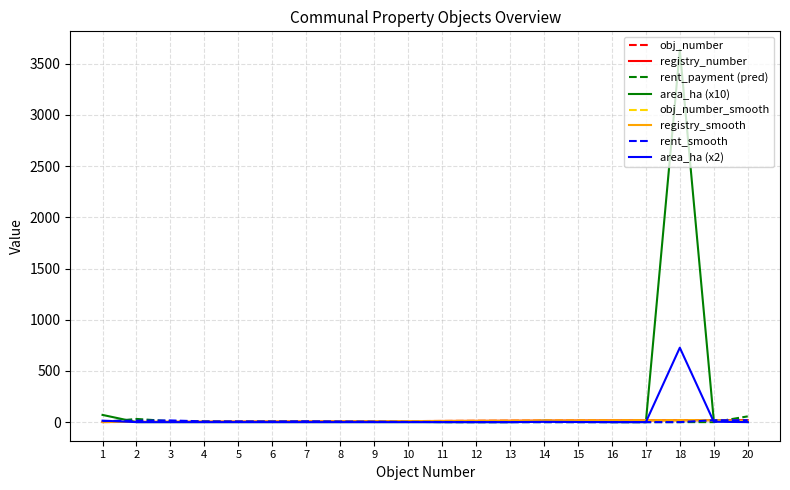

Does the chart have visible grid lines?

Yes